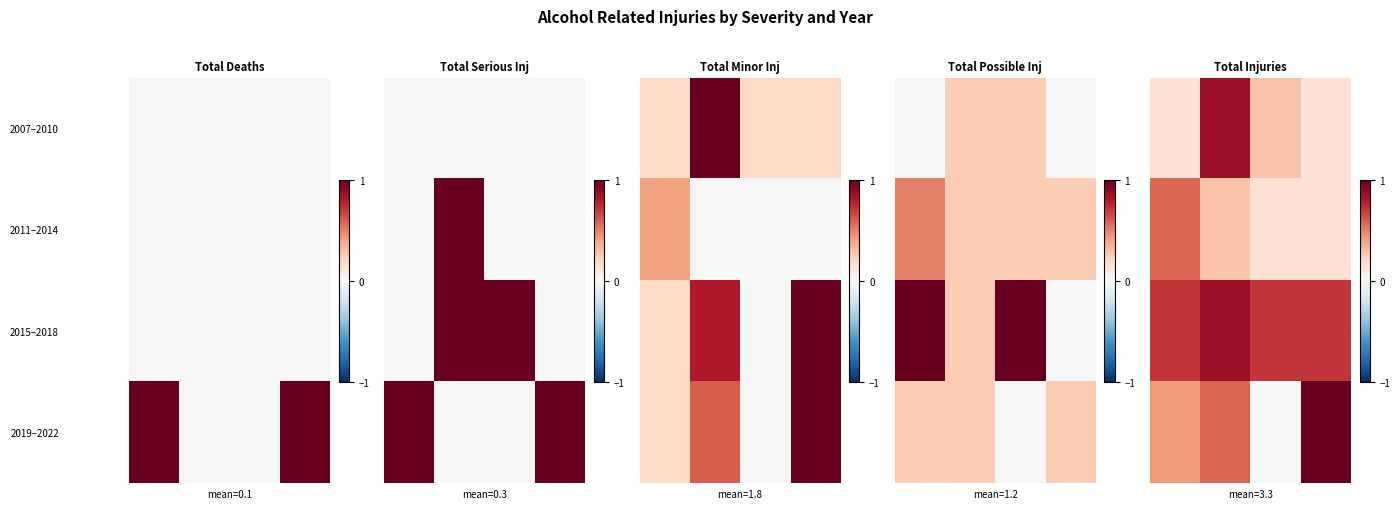

How many categories are shown in the chart?

4